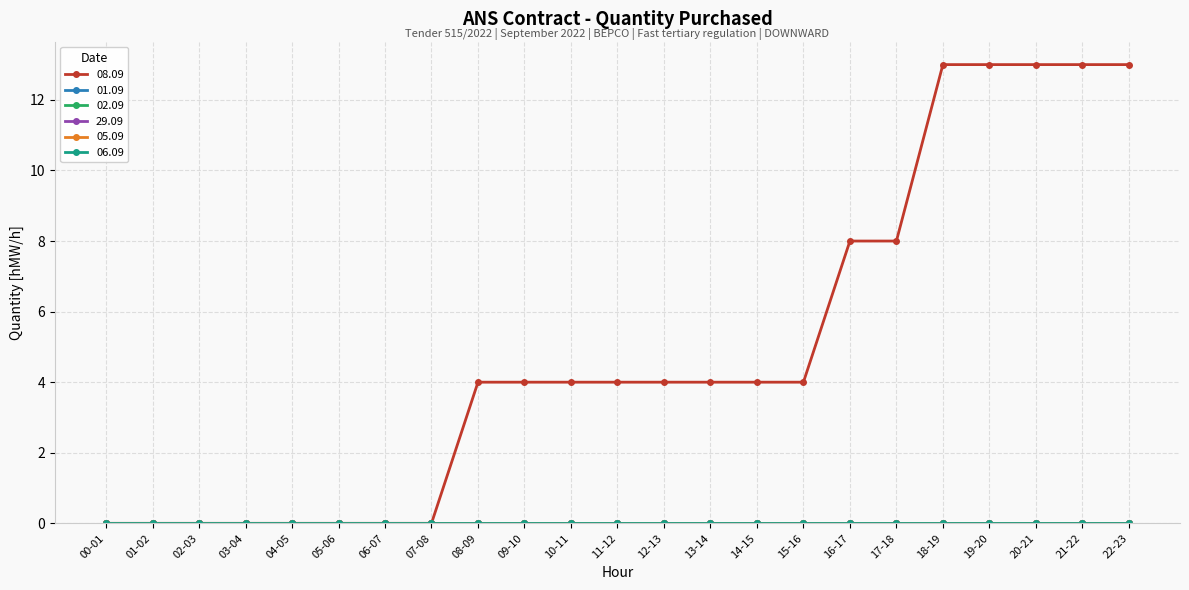

Does the chart have visible grid lines?

Yes